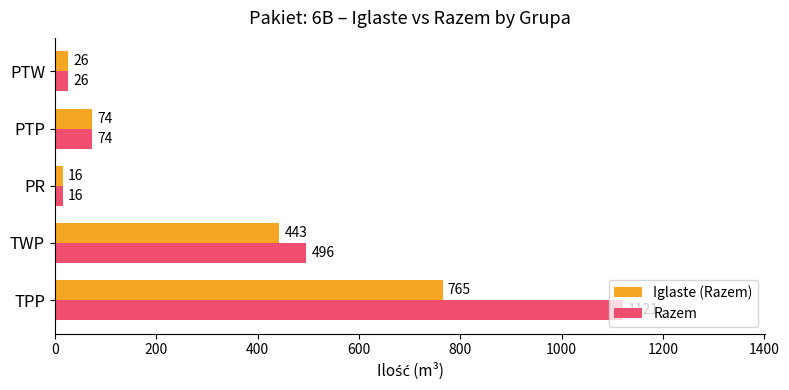

Rank the series by their average value, from lowest to highest.

Iglaste (Razem), Razem